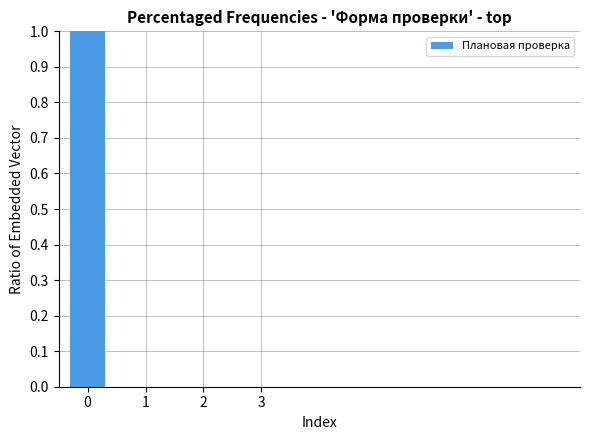

The value at 0 is 1. True or false?

True